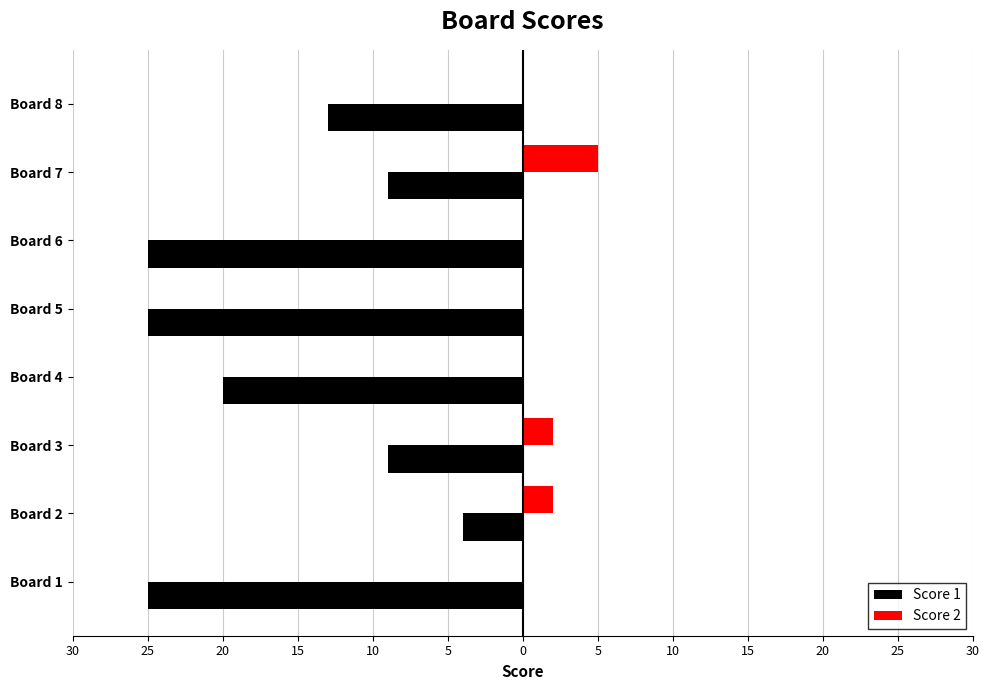

What is the difference between the second highest and minimum values in the Score 2 series?

2